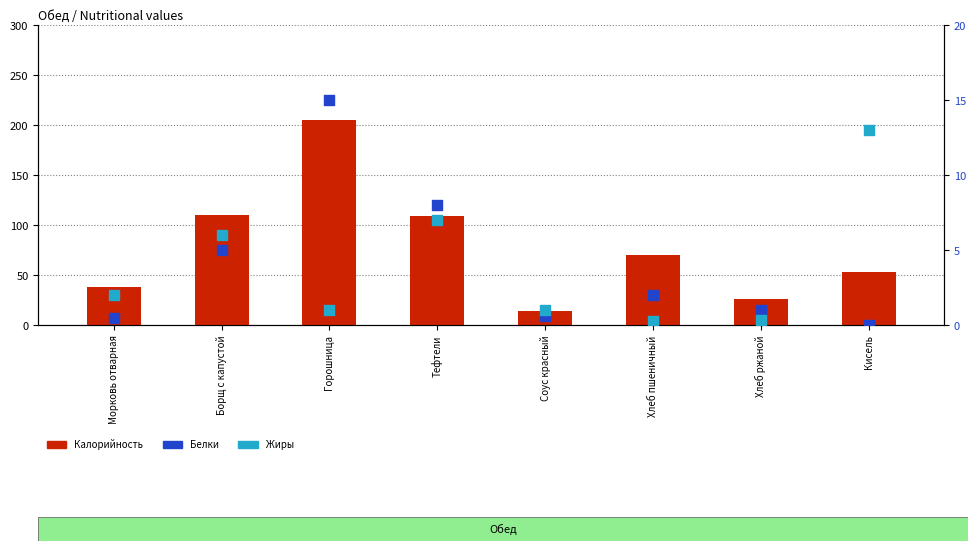

Which series reaches the maximum Y coordinate?

Калорийность